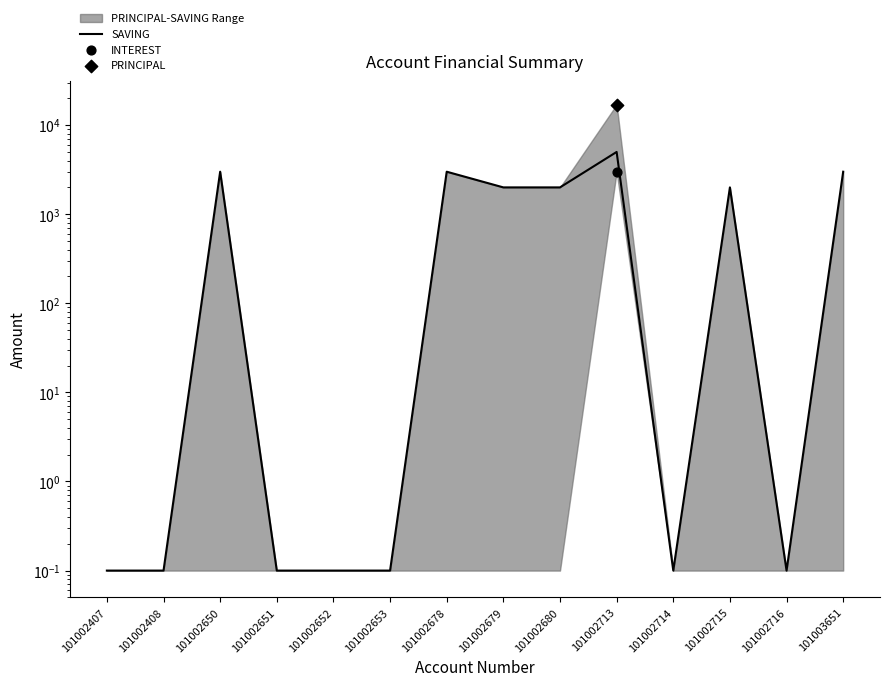

Approximately how many times larger is the value at 101002713 compared to 101002715?

2.5